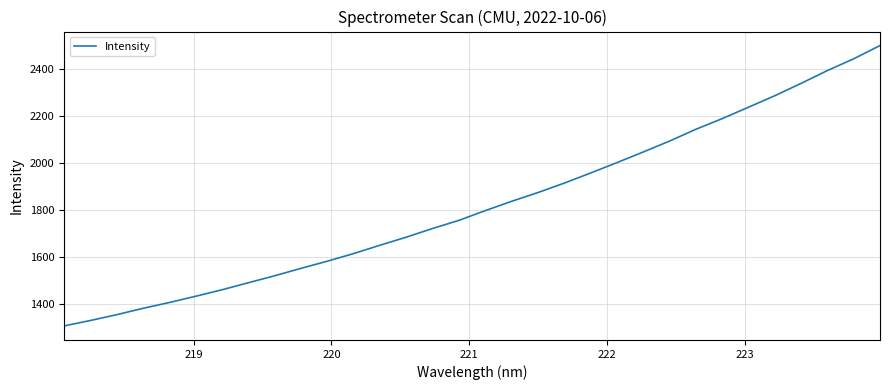

What is the greatest value displayed?

2499.7